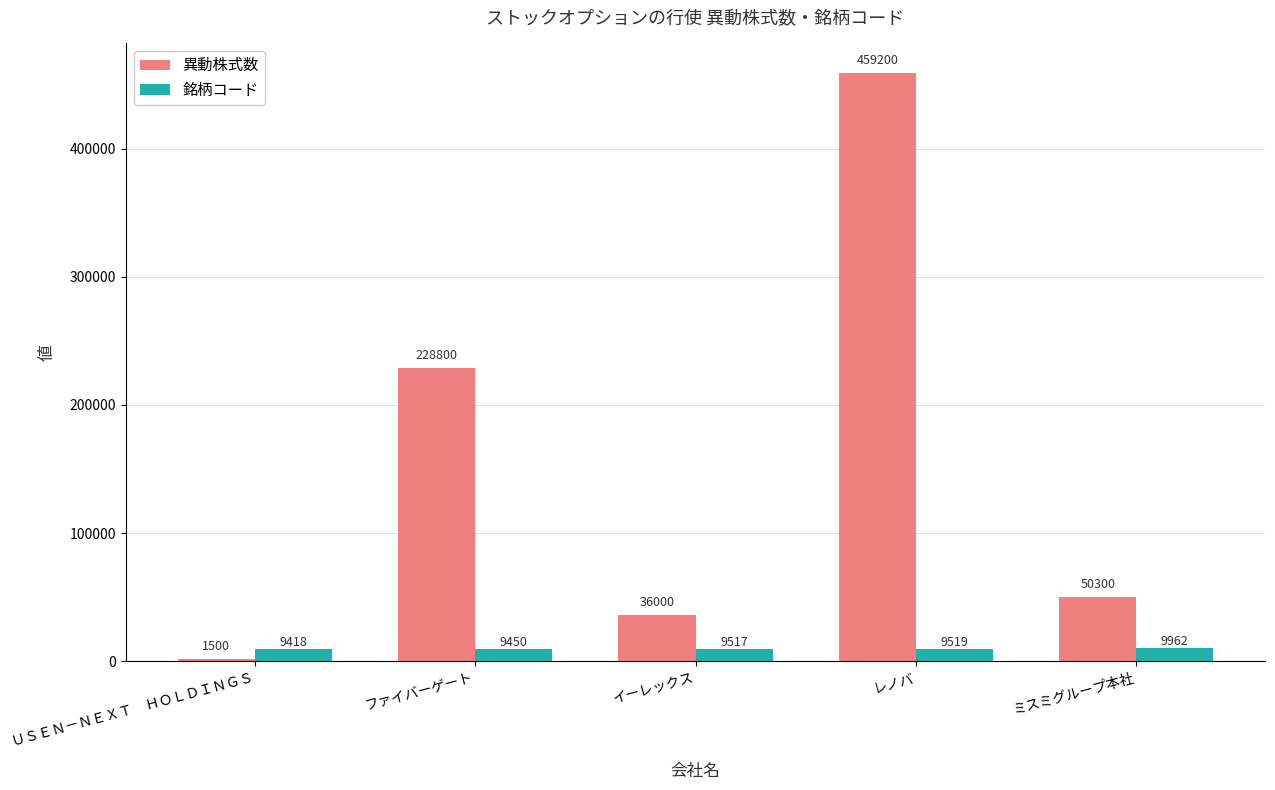

What is the label of the 2nd bar from the right?

レノバ